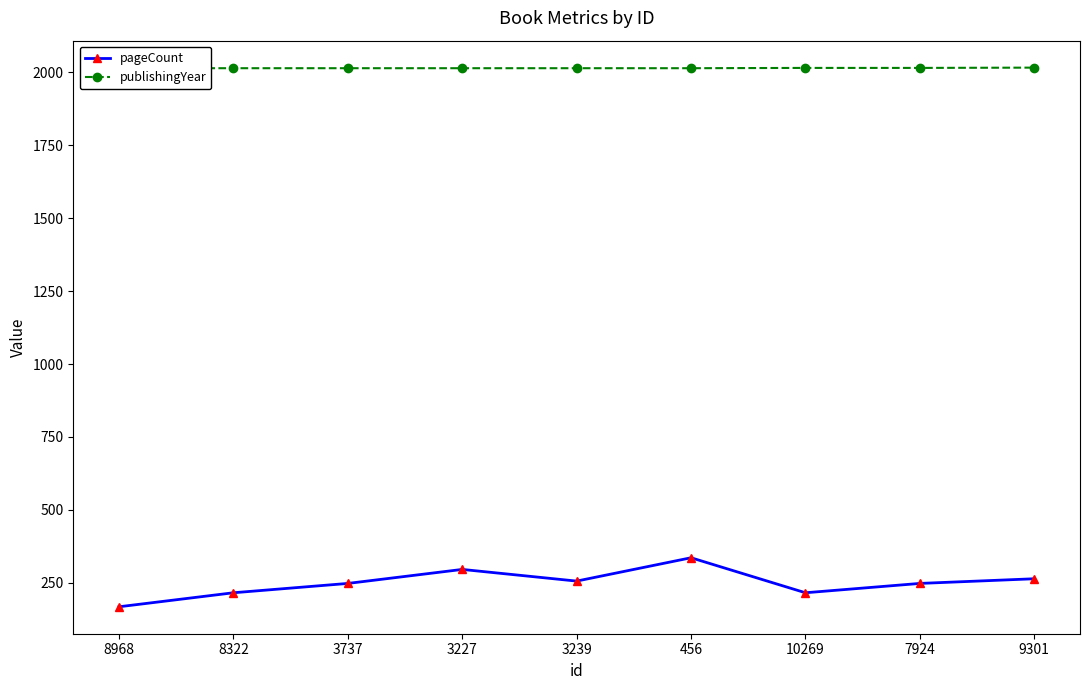

What is the label of the 2nd point from the right?

7924